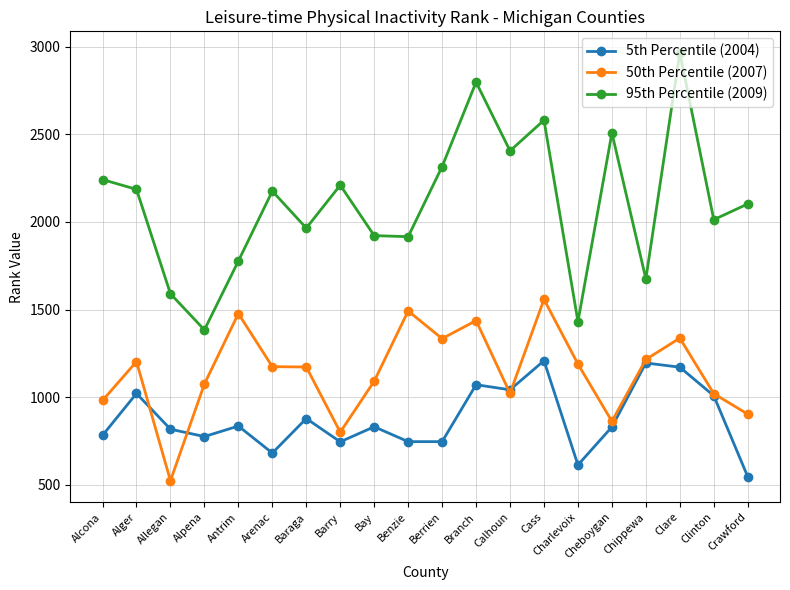

List the series in order of their peak value, lowest first.

5th Percentile (2004), 50th Percentile (2007), 95th Percentile (2009)